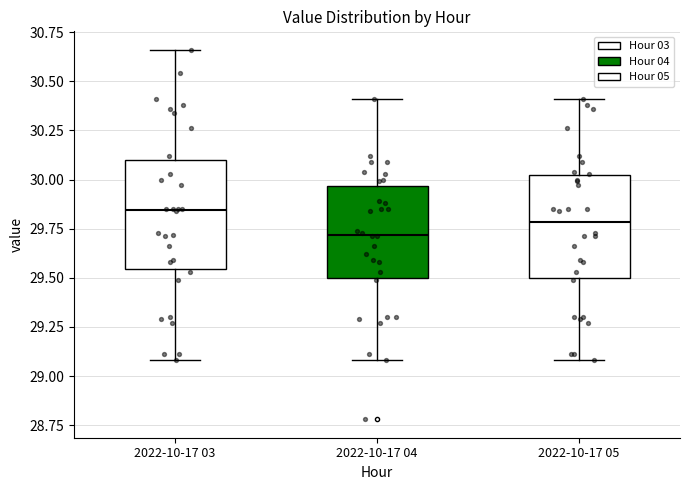

Where does the upper whisker of the box for 2022-10-17 04 end on the y-axis? The values are not printed on the chart, so give them approximately, as read against the axis.

30.40